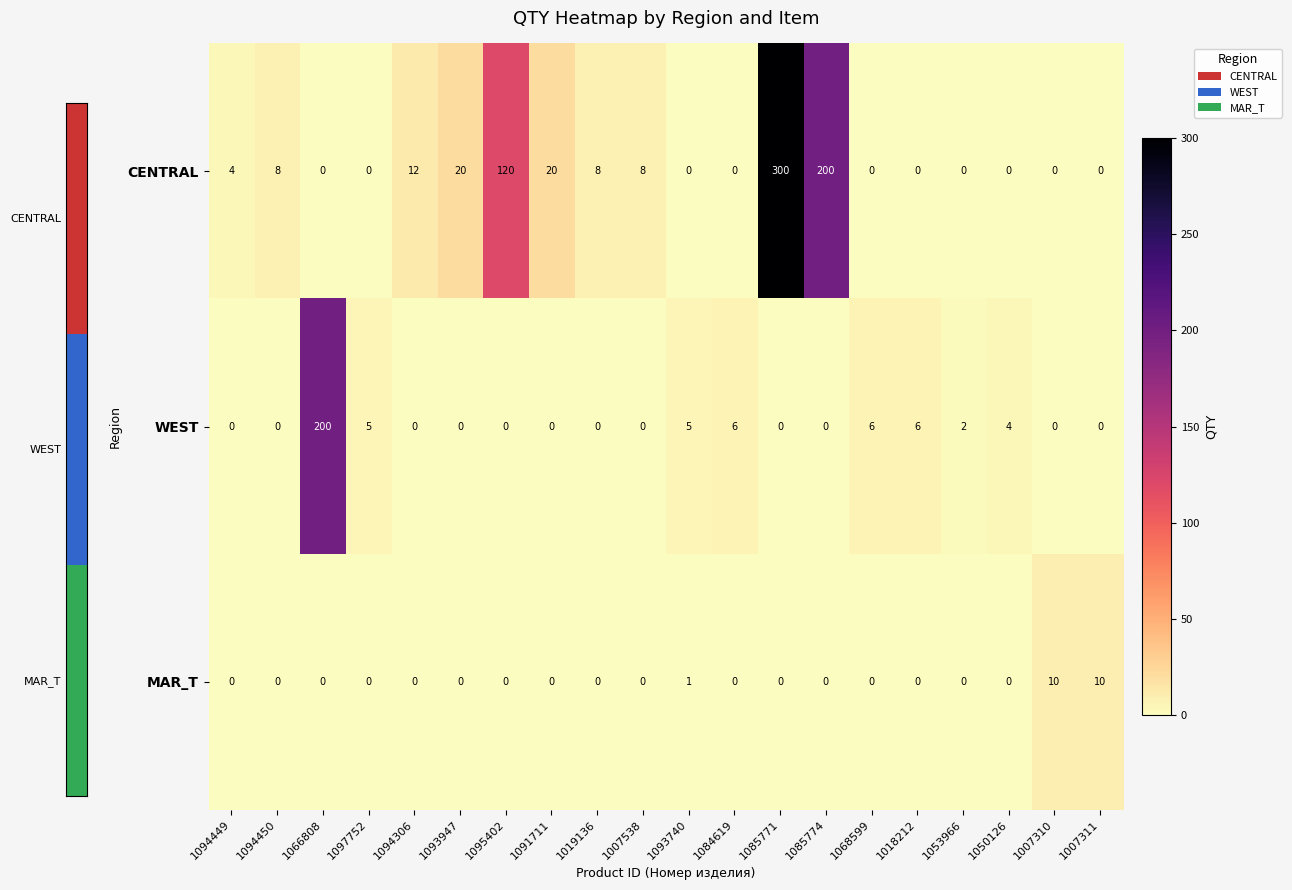

Is it true that CENTRAL equals 0 at 1093740?

True